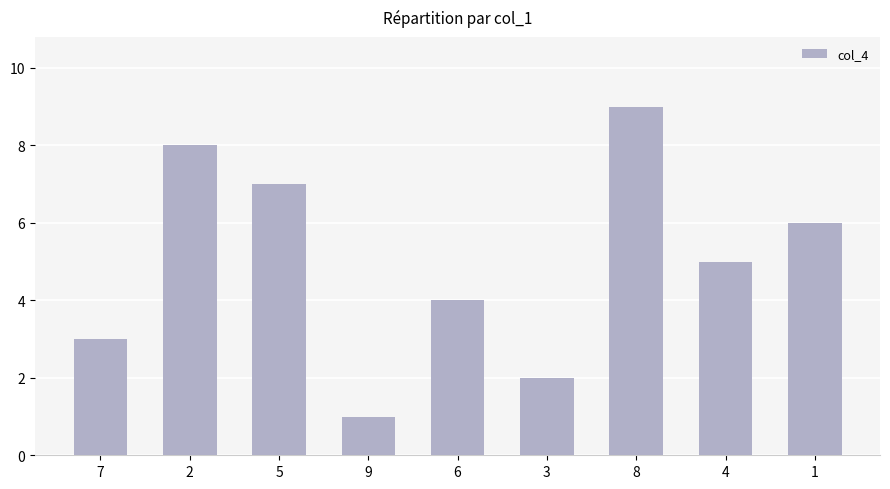

How many values are below 5?

4